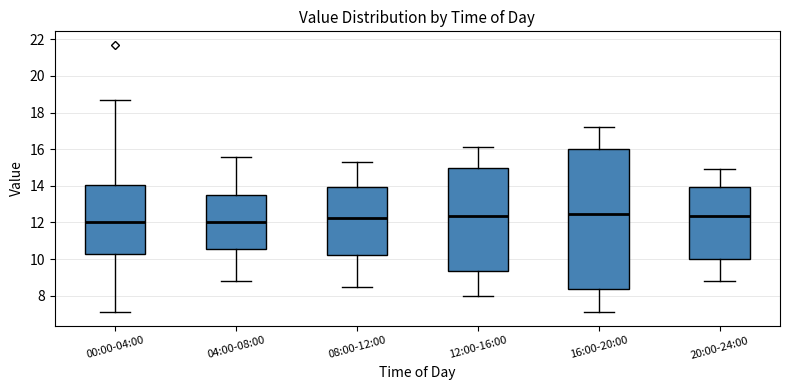

Reading left to right, transcribe this box plot: for each box, give where its median line is, the range the box spans, and where its two whiskers end, as read against the y-axis. The values are not printed on the chart, so give them approximately, as read against the axis.

00:00-04:00: median 12.0, box 10.4 to 14.0, whiskers 7.2 to 18.8
04:00-08:00: median 12.0, box 10.6 to 13.6, whiskers 8.8 to 15.6
08:00-12:00: median 12.2, box 10.2 to 14.0, whiskers 8.6 to 15.4
12:00-16:00: median 12.4, box 9.4 to 15.0, whiskers 8.0 to 16.2
16:00-20:00: median 12.4, box 8.4 to 16.0, whiskers 7.2 to 17.2
20:00-24:00: median 12.4, box 10.0 to 14.0, whiskers 8.8 to 15.0